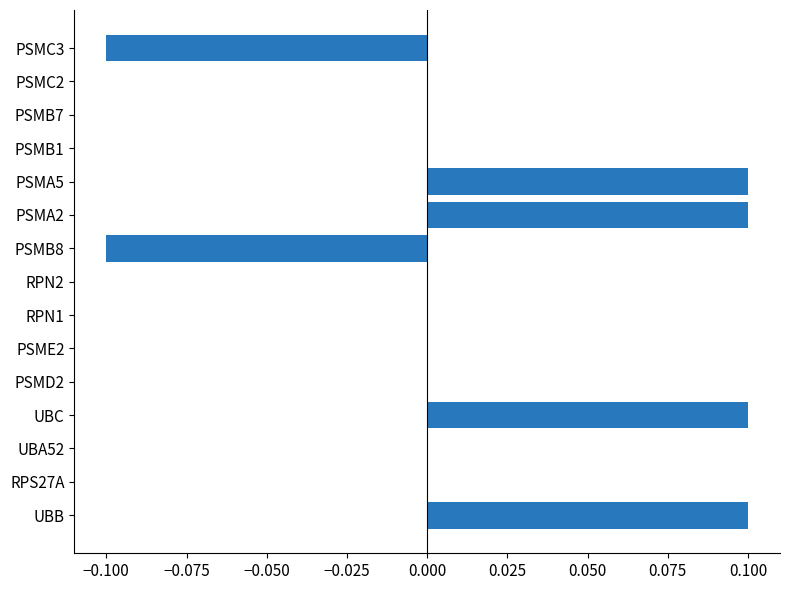

What is the change in value from PSMD2 to PSMA5?

+0.1